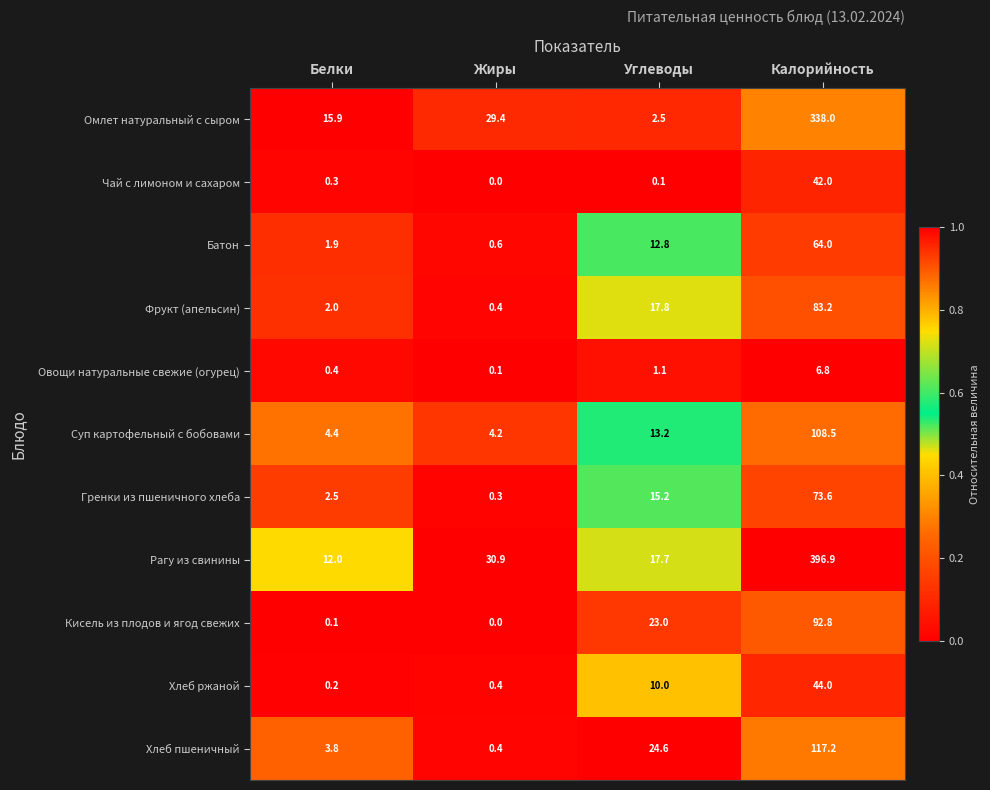

At which category is the sum across all series the highest?

Калорийность